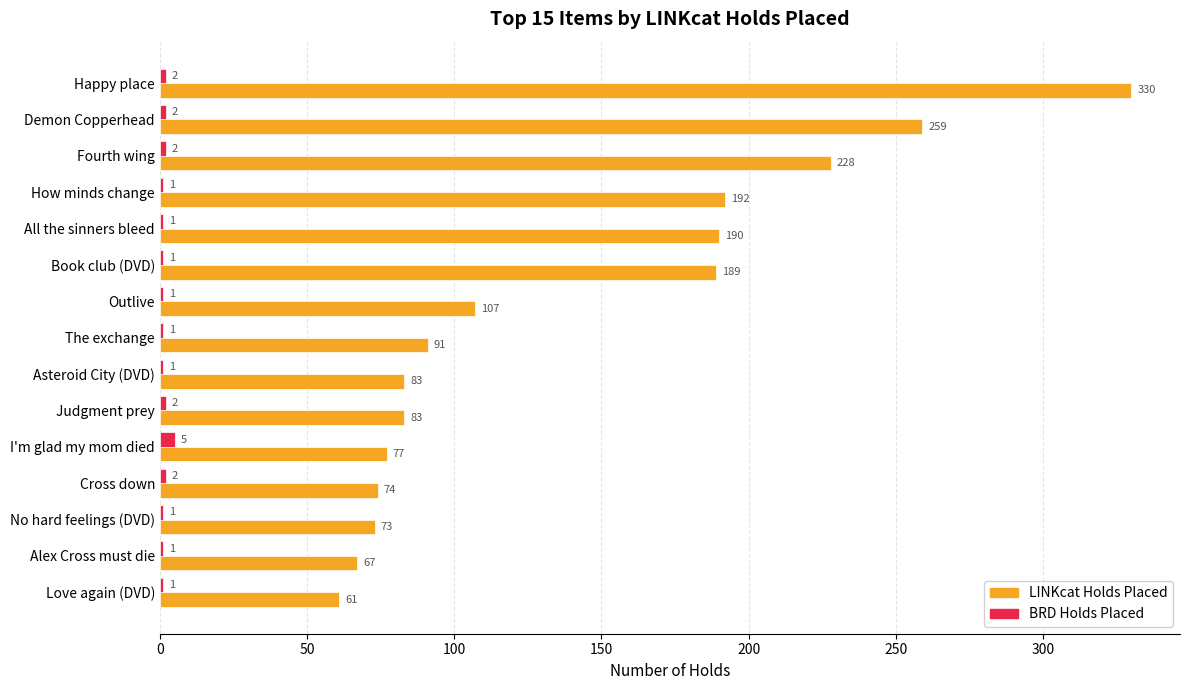

What is the sum of all BRD Holds Placed values?

24